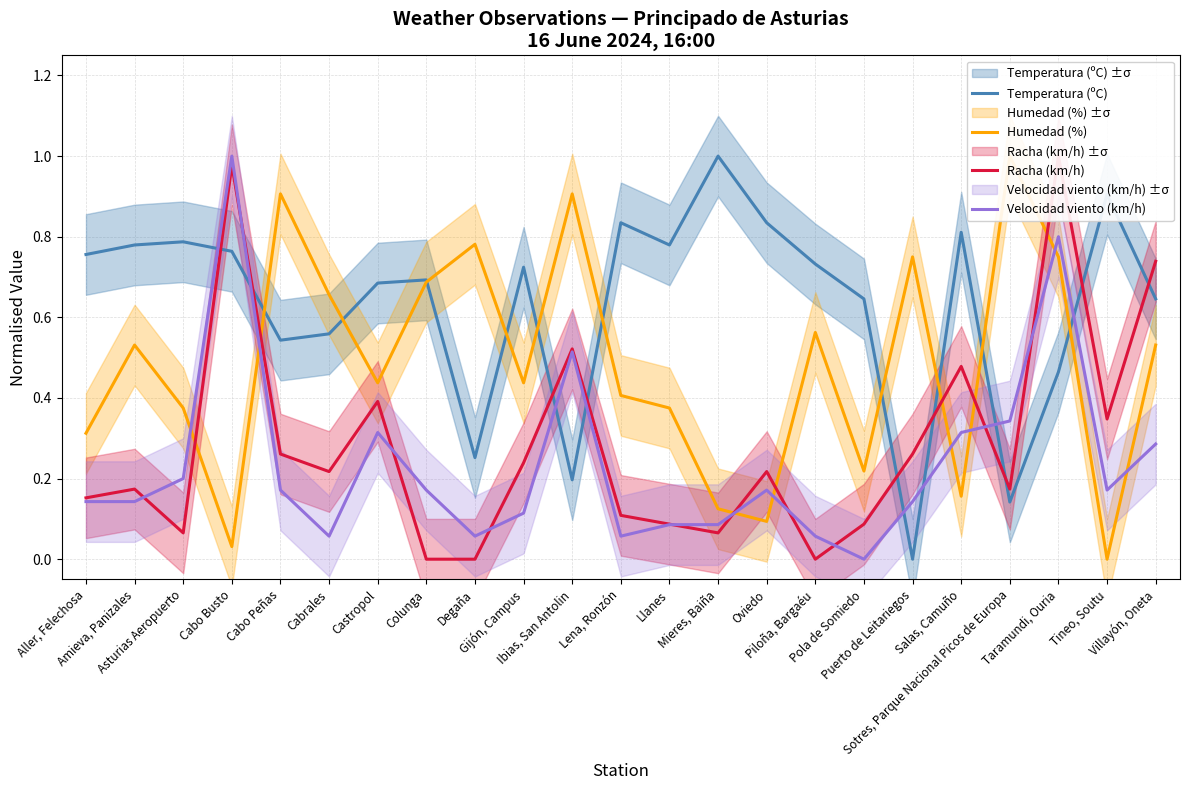

Reading right to left, what are all the values shown in this chart?

Temperatura (ºC): Villayón, Oneta=0.6	Tineo, Soutu=0.9	Taramundi, Ouria=0.5	Sotres, Parque Nacional Picos de Europa=0.1	Salas, Camuño=0.8	Puerto de Leitariegos=0.0	Pola de Somiedo=0.6	Piloña, Bargaéu=0.7	Oviedo=0.8	Mieres, Baiña=1.0	Llanes=0.8	Lena, Ronzón=0.8	Ibias, San Antolin=0.2	Gijón, Campus=0.7	Degaña=0.3	Colunga=0.7	Castropol=0.7	Cabrales=0.6	Cabo Peñas=0.5	Cabo Busto=0.8	Asturias Aeropuerto=0.8	Amieva, Panizales=0.8	Aller, Felechosa=0.8
Humedad (%): Villayón, Oneta=0.5	Tineo, Soutu=0.0	Taramundi, Ouria=0.8	Sotres, Parque Nacional Picos de Europa=1.0	Salas, Camuño=0.2	Puerto de Leitariegos=0.8	Pola de Somiedo=0.2	Piloña, Bargaéu=0.6	Oviedo=0.1	Mieres, Baiña=0.1	Llanes=0.4	Lena, Ronzón=0.4	Ibias, San Antolin=0.9	Gijón, Campus=0.4	Degaña=0.8	Colunga=0.7	Castropol=0.4	Cabrales=0.7	Cabo Peñas=0.9	Cabo Busto=0.0	Asturias Aeropuerto=0.4	Amieva, Panizales=0.5	Aller, Felechosa=0.3
Racha (km/h): Villayón, Oneta=0.7	Tineo, Soutu=0.3	Taramundi, Ouria=1.0	Sotres, Parque Nacional Picos de Europa=0.2	Salas, Camuño=0.5	Puerto de Leitariegos=0.3	Pola de Somiedo=0.1	Piloña, Bargaéu=0.0	Oviedo=0.2	Mieres, Baiña=0.1	Llanes=0.1	Lena, Ronzón=0.1	Ibias, San Antolin=0.5	Gijón, Campus=0.2	Degaña=0.0	Colunga=0.0	Castropol=0.4	Cabrales=0.2	Cabo Peñas=0.3	Cabo Busto=1.0	Asturias Aeropuerto=0.1	Amieva, Panizales=0.2	Aller, Felechosa=0.2
Velocidad viento (km/h): Villayón, Oneta=0.3	Tineo, Soutu=0.2	Taramundi, Ouria=0.8	Sotres, Parque Nacional Picos de Europa=0.3	Salas, Camuño=0.3	Puerto de Leitariegos=0.1	Pola de Somiedo=0.0	Piloña, Bargaéu=0.1	Oviedo=0.2	Mieres, Baiña=0.1	Llanes=0.1	Lena, Ronzón=0.1	Ibias, San Antolin=0.5	Gijón, Campus=0.1	Degaña=0.1	Colunga=0.2	Castropol=0.3	Cabrales=0.1	Cabo Peñas=0.2	Cabo Busto=1.0	Asturias Aeropuerto=0.2	Amieva, Panizales=0.1	Aller, Felechosa=0.1